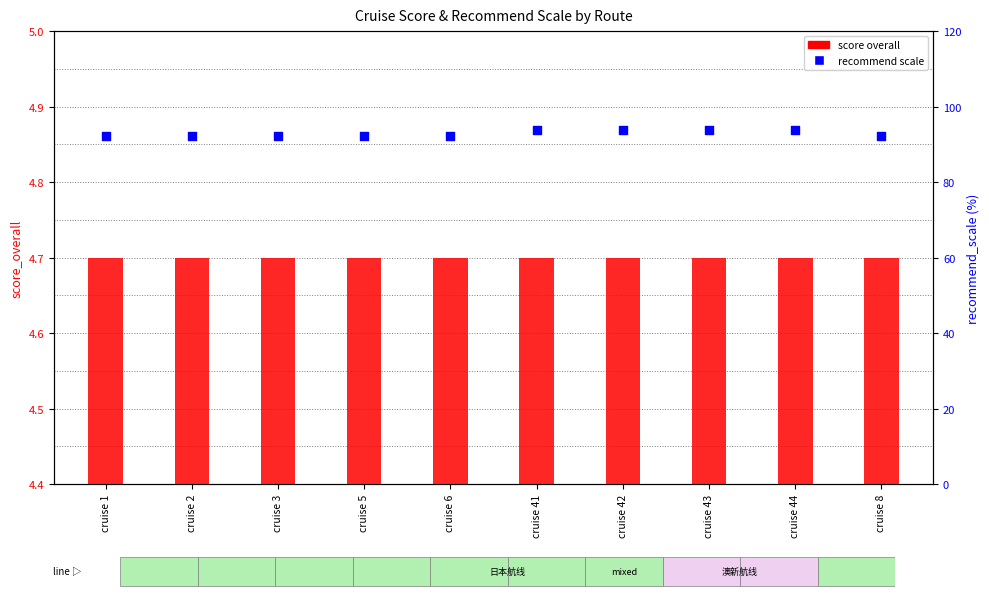

Which series has the largest total across all categories?

recommend scale